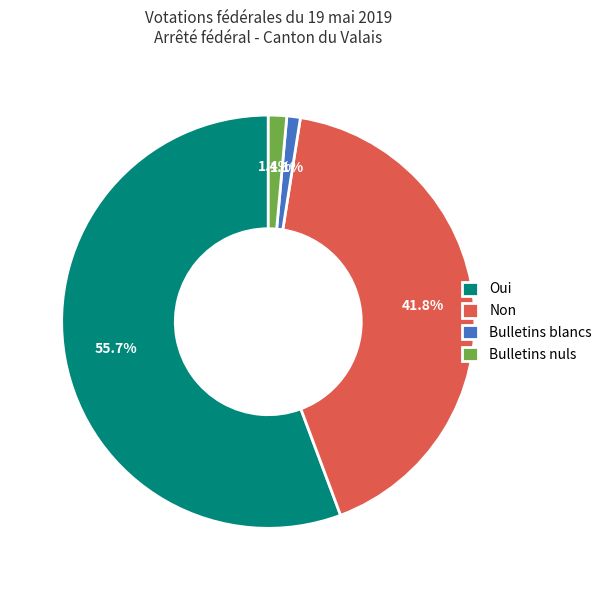

To the nearest percent, what is the combined percentage of Oui and Bulletins nuls?

57%